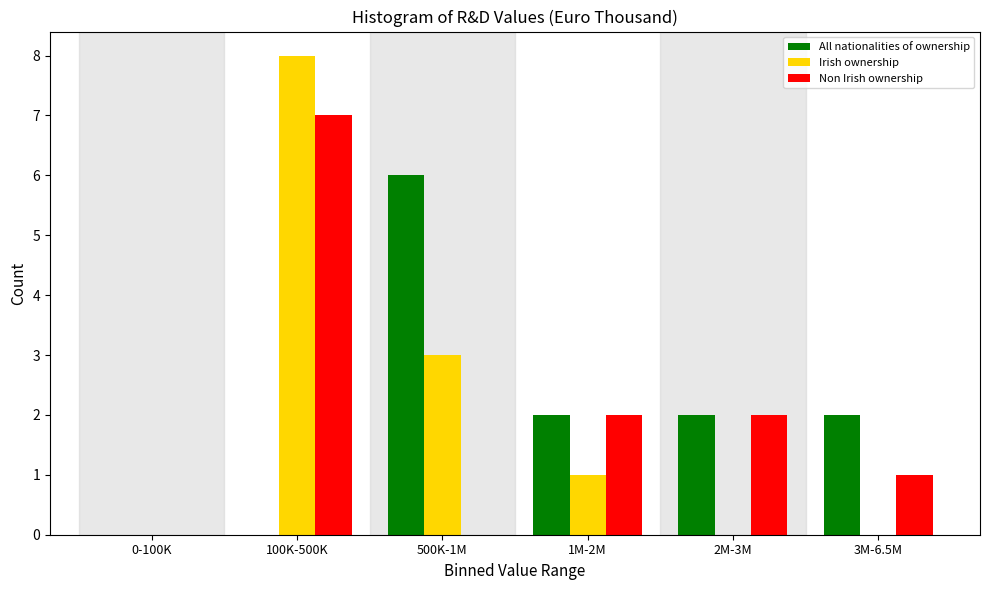

Reading left to right, extract all data points from this chart.

All nationalities of ownership: 0-100K=0	100K-500K=0	500K-1M=6	1M-2M=2	2M-3M=2	3M-6.5M=2
Irish ownership: 0-100K=0	100K-500K=8	500K-1M=3	1M-2M=1	2M-3M=0	3M-6.5M=0
Non Irish ownership: 0-100K=0	100K-500K=7	500K-1M=0	1M-2M=2	2M-3M=2	3M-6.5M=1